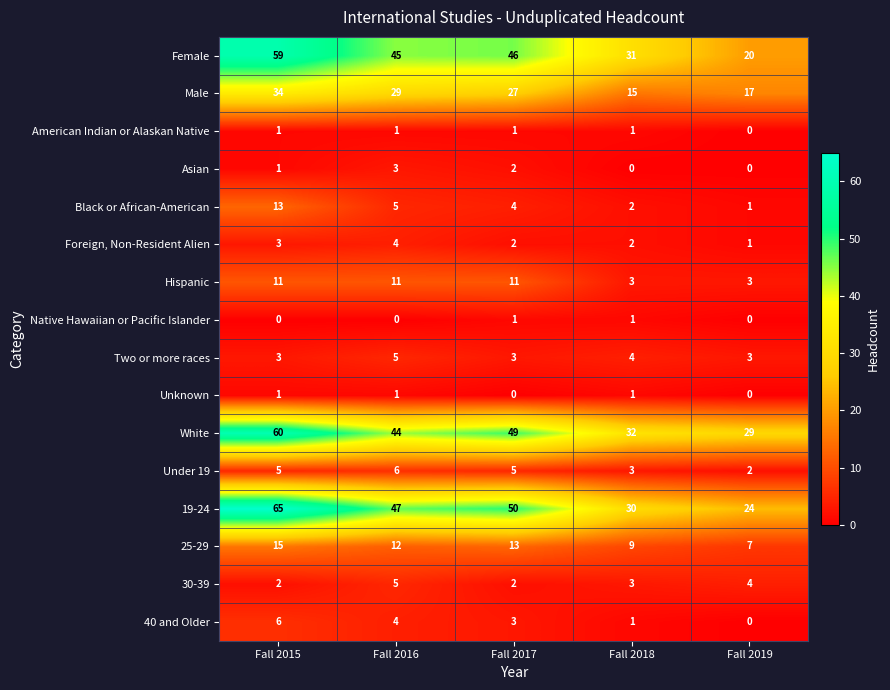

The Female series shows 45 at Fall 2016. True or false?

True